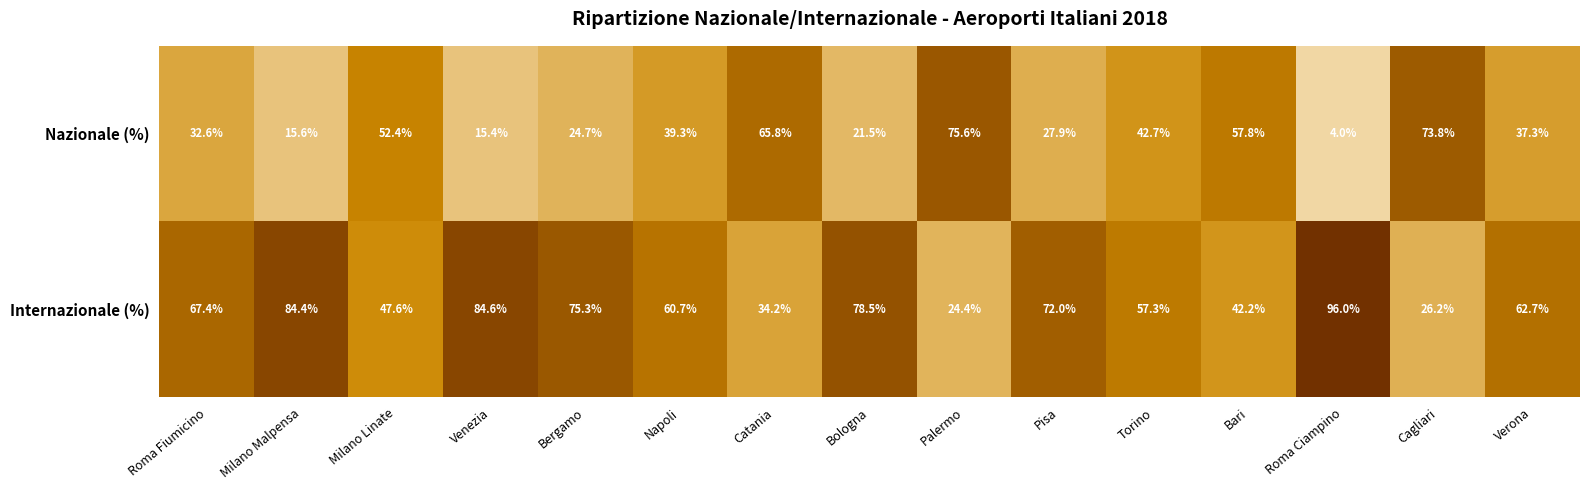

Which series has the largest total across all categories?

Internazionale (%)